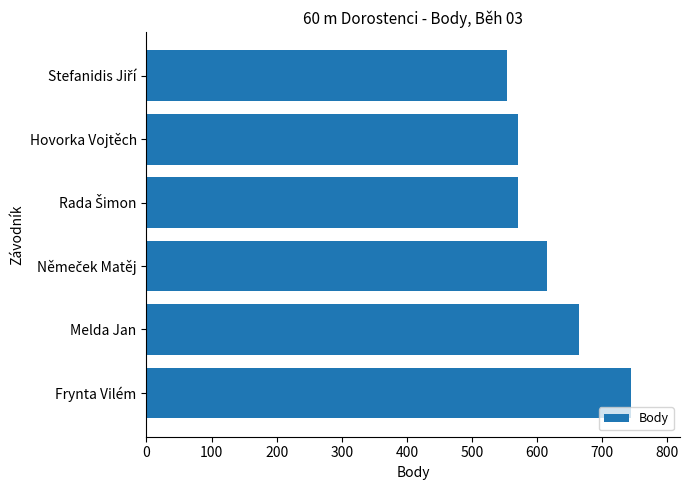

What is the approximate value at Melda Jan, to the nearest 5?

665